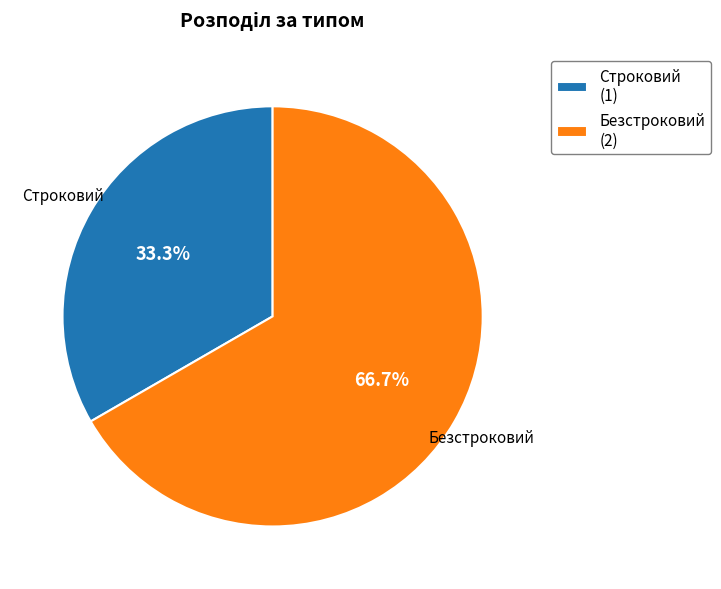

Which has a higher value, Строковий or Безстроковий?

Безстроковий